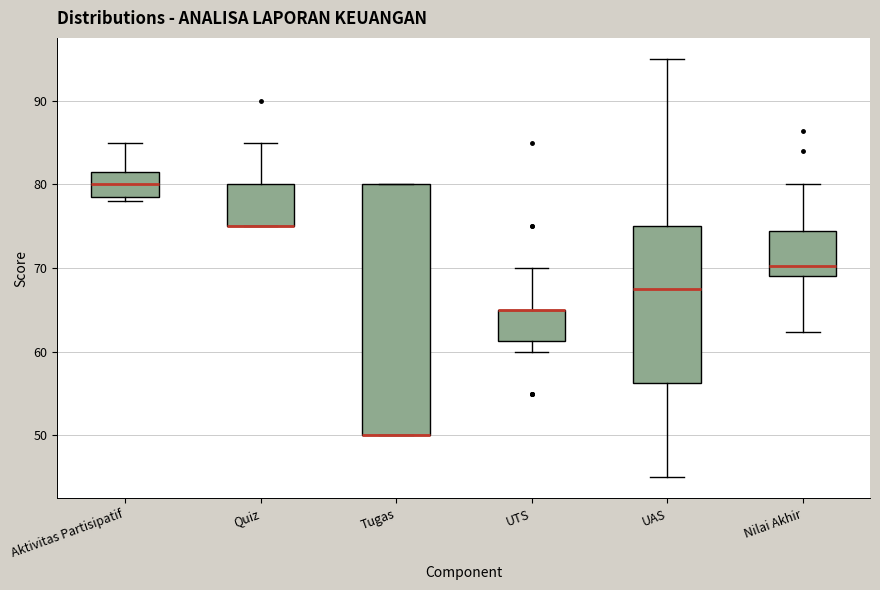

Where is the lower edge of the box for UAS on the y-axis? The values are not printed on the chart, so give them approximately, as read against the axis.

56